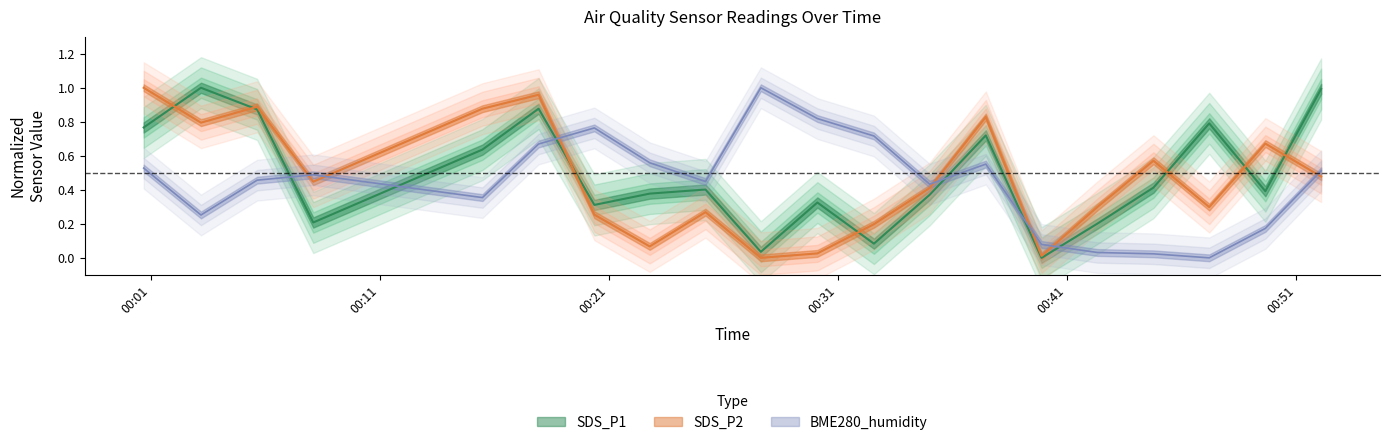

Rank the series at 2021/12/08 00:27:38 from lowest to highest value.

SDS_P2, SDS_P1, BME280_humidity